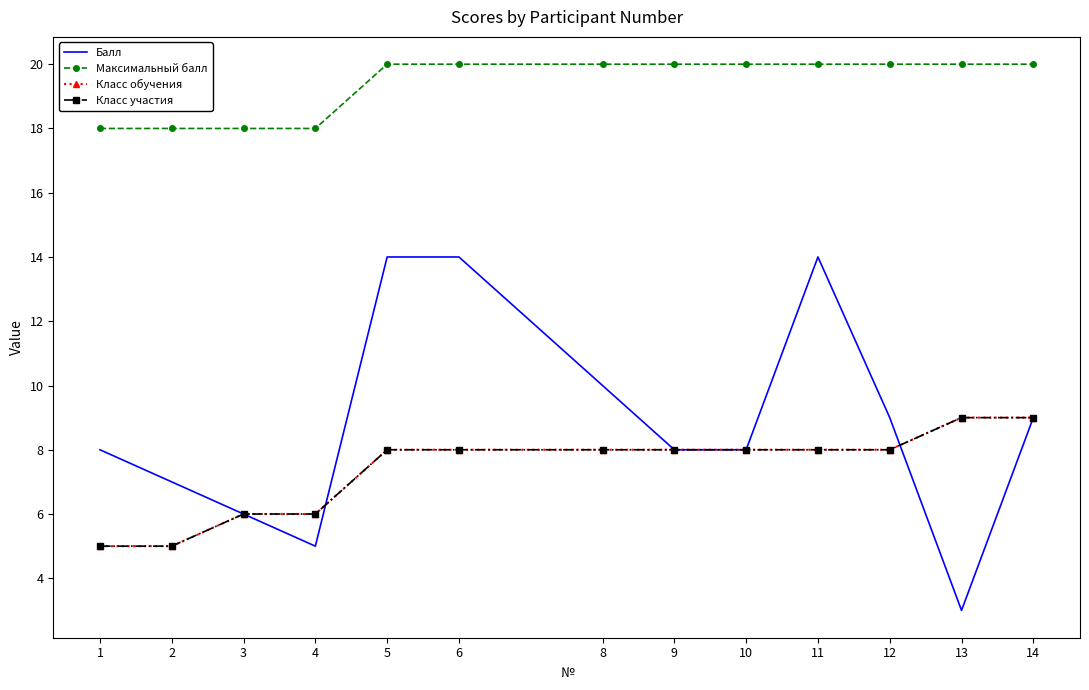

The value of Балл at 10 is 11. True or false?

False